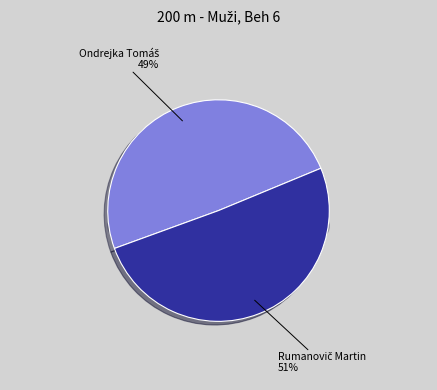

Which has a higher value, Ondrejka Tomáš or Rumanovič Martin?

Rumanovič Martin